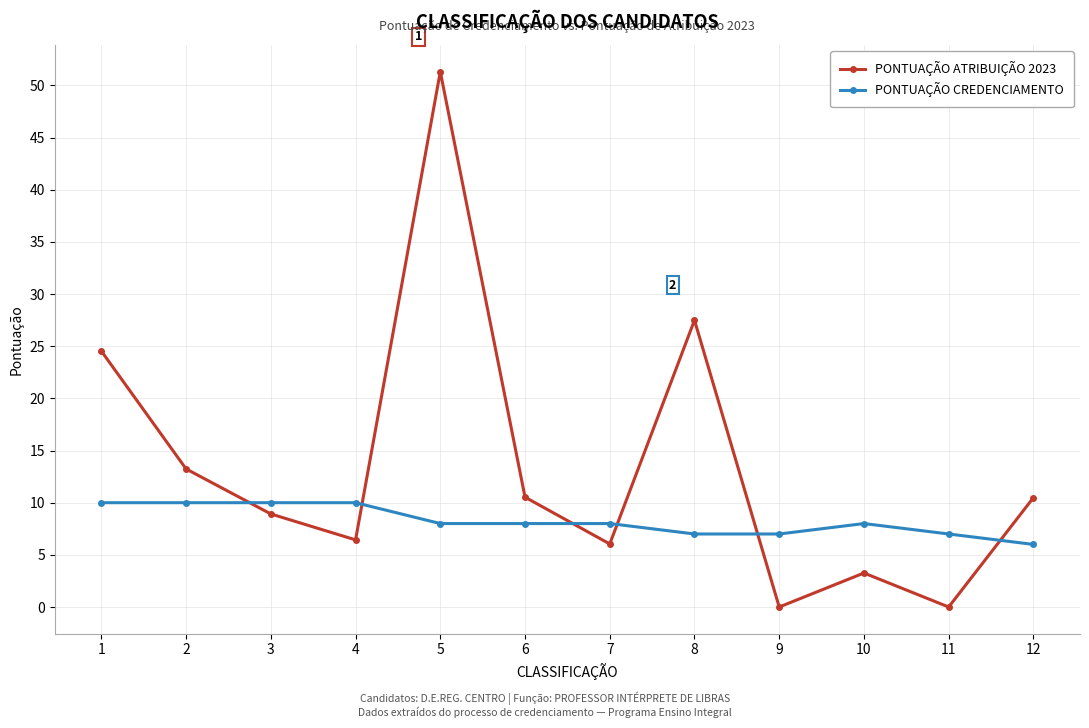

Where is the first local maximum for PONTUAÇÃO ATRIBUIÇÃO 2023?

5